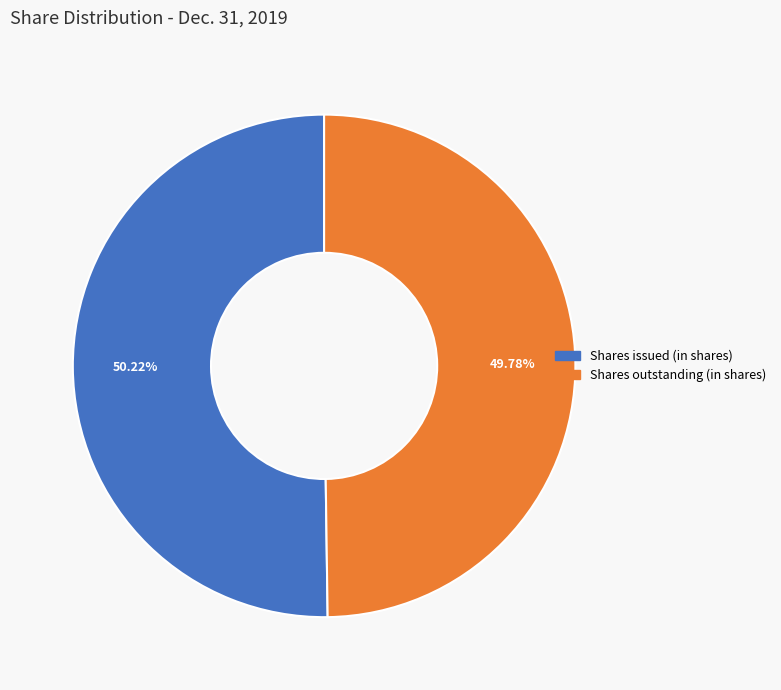

Combined, do Shares issued (in shares) and Shares outstanding (in shares) account for over 50%?

Yes